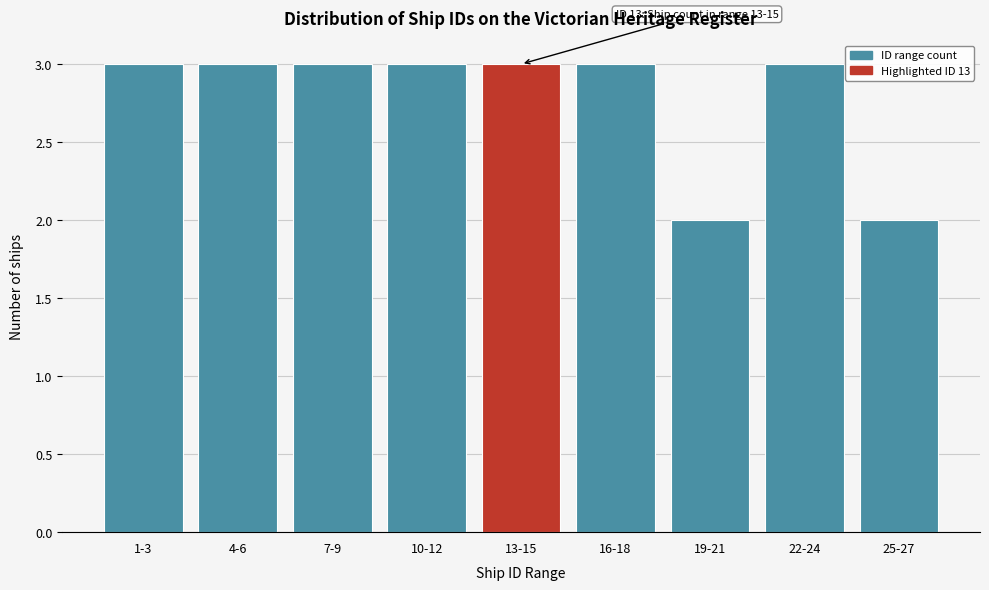

Reading left to right, transcribe all the data shown in this chart.

1-3=3	4-6=3	7-9=3	10-12=3	13-15=3	16-18=3	19-21=2	22-24=3	25-27=2